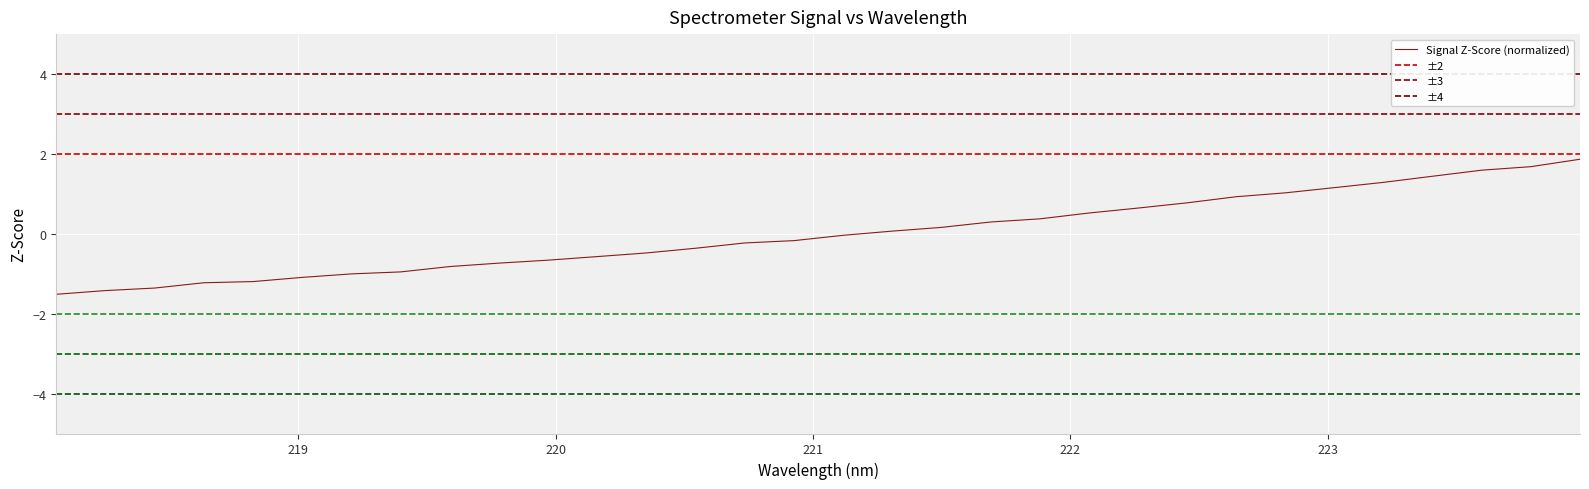

What is the maximum value for Signal Z-Score (normalized)?

1.9